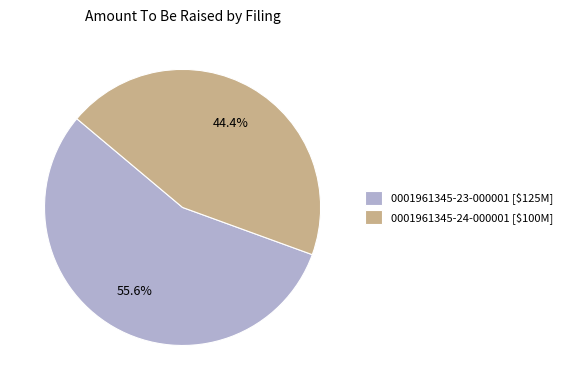

Which slice is the smallest?

0001961345-24-000001